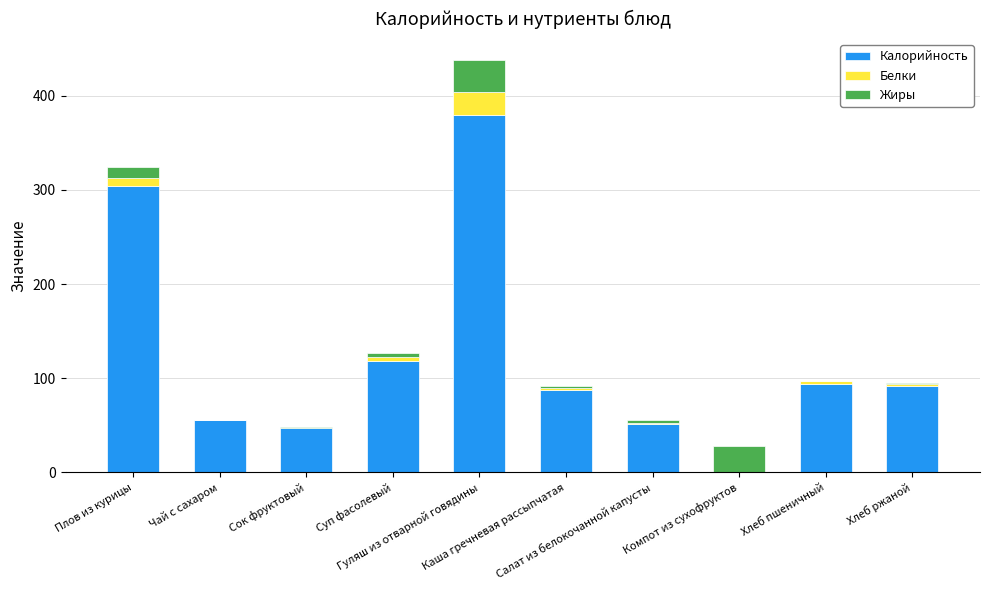

What is the highest value of the Калорийность series?

379.3